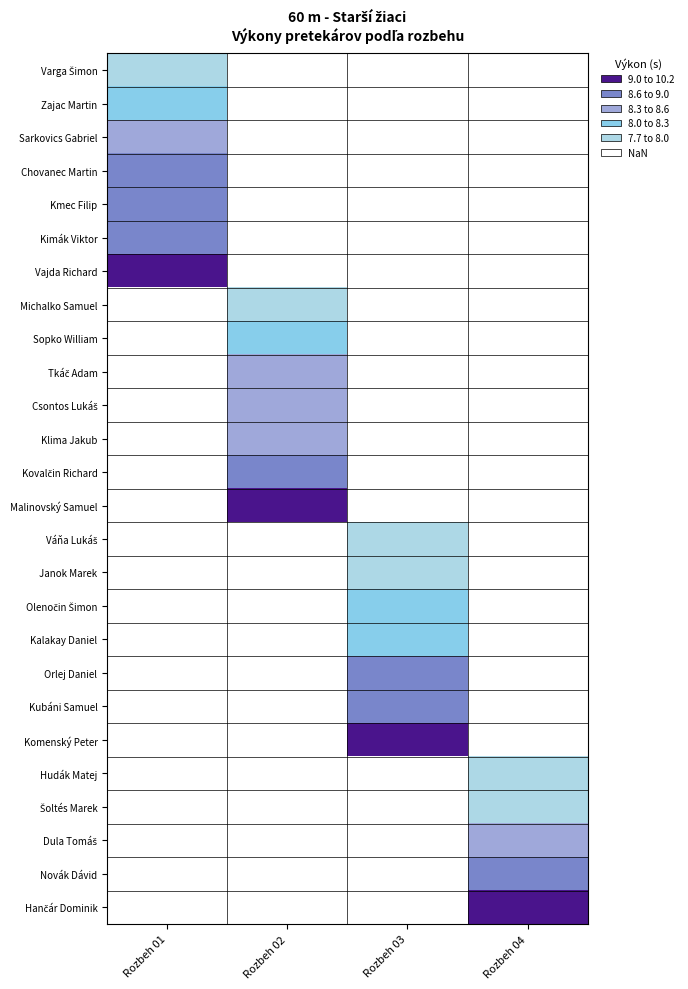

Count the number of categories in the chart.

4